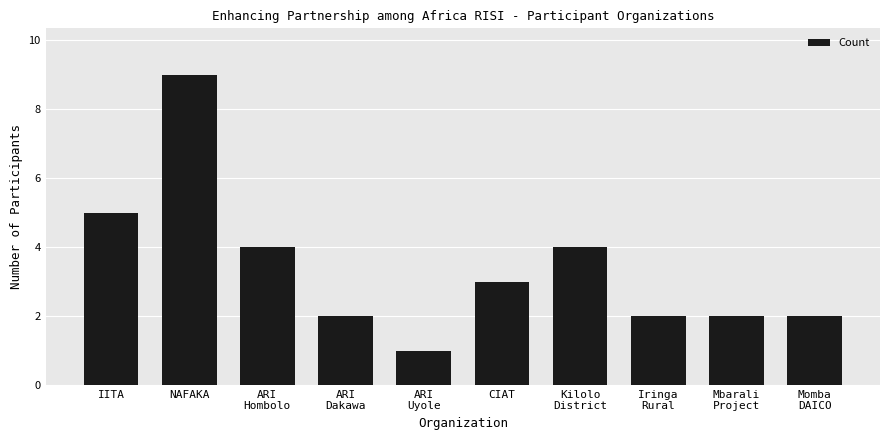

At which label does the data first exceed 3?

IITA